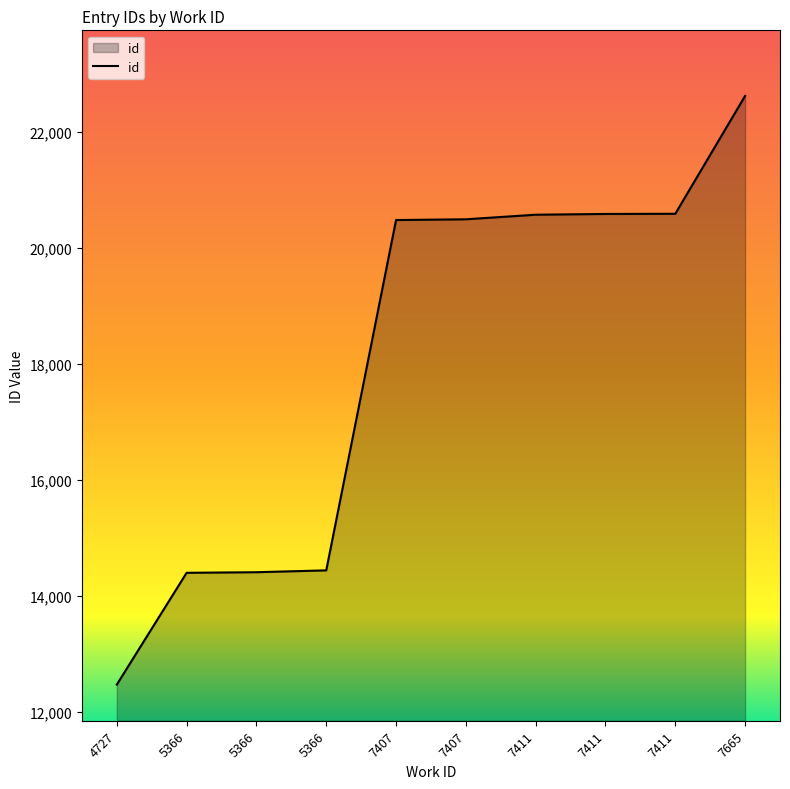

List the labels in order of value, largest first.

7665, 7411, 7411, 7411, 7407, 7407, 5366, 5366, 5366, 4727